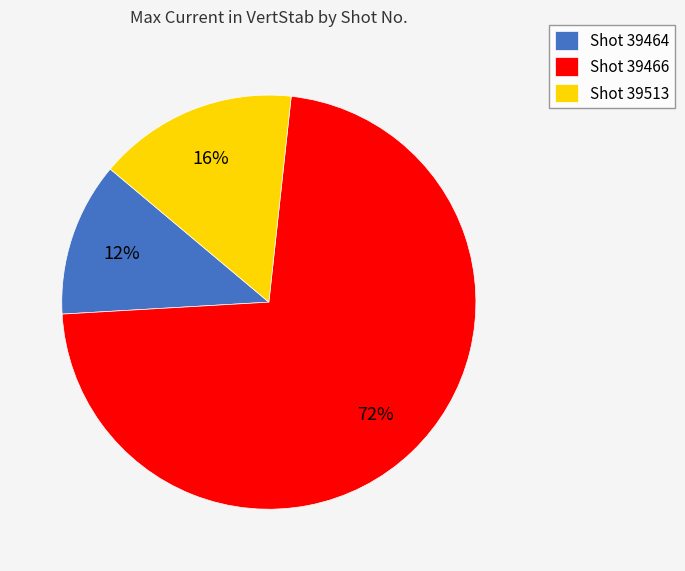

Rank the categories by value from highest to lowest.

Shot 39466, Shot 39513, Shot 39464